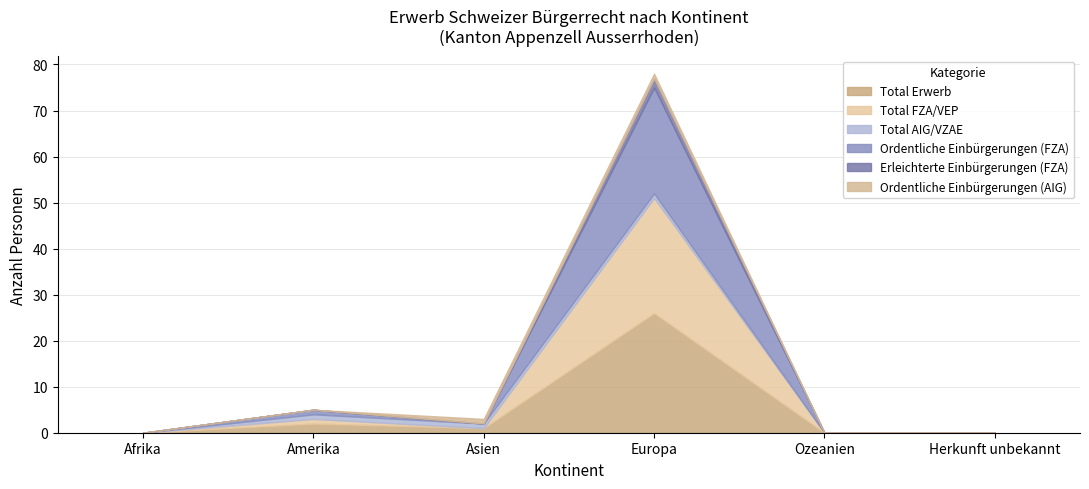

True or false: Ordentliche Einbürgerungen (AIG) has a value of 0 at Afrika.

False